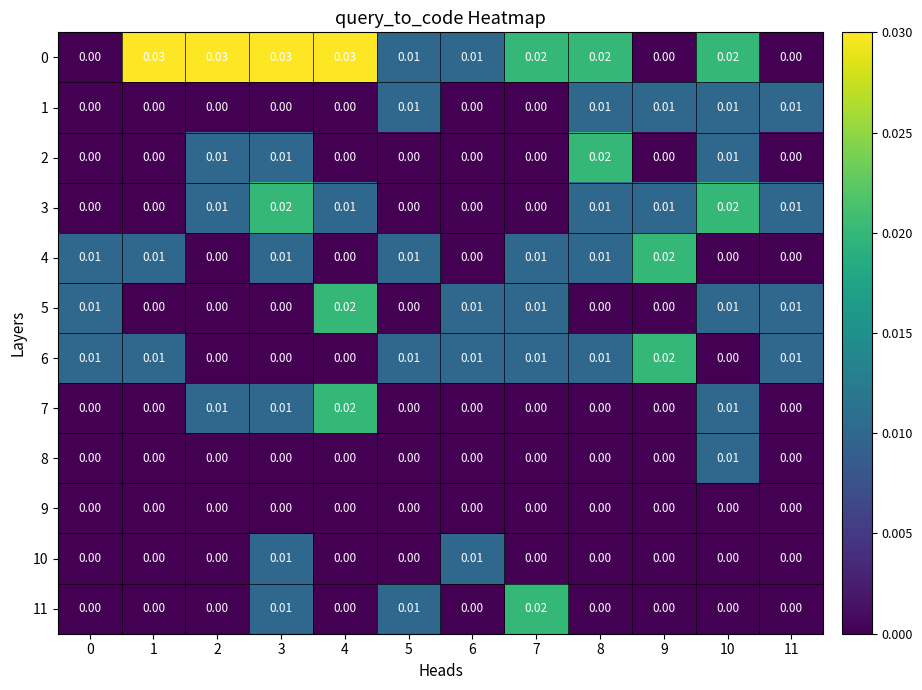

Reading left to right, what are all the values shown in this chart?

0: 0=0.0	1=0.0	2=0.0	3=0.0	4=0.0	5=0.0	6=0.0	7=0.0	8=0.0	9=0.0	10=0.0	11=0.0
1: 0=0.0	1=0.0	2=0.0	3=0.0	4=0.0	5=0.0	6=0.0	7=0.0	8=0.0	9=0.0	10=0.0	11=0.0
2: 0=0.0	1=0.0	2=0.0	3=0.0	4=0.0	5=0.0	6=0.0	7=0.0	8=0.0	9=0.0	10=0.0	11=0.0
3: 0=0.0	1=0.0	2=0.0	3=0.0	4=0.0	5=0.0	6=0.0	7=0.0	8=0.0	9=0.0	10=0.0	11=0.0
4: 0=0.0	1=0.0	2=0.0	3=0.0	4=0.0	5=0.0	6=0.0	7=0.0	8=0.0	9=0.0	10=0.0	11=0.0
5: 0=0.0	1=0.0	2=0.0	3=0.0	4=0.0	5=0.0	6=0.0	7=0.0	8=0.0	9=0.0	10=0.0	11=0.0
6: 0=0.0	1=0.0	2=0.0	3=0.0	4=0.0	5=0.0	6=0.0	7=0.0	8=0.0	9=0.0	10=0.0	11=0.0
7: 0=0.0	1=0.0	2=0.0	3=0.0	4=0.0	5=0.0	6=0.0	7=0.0	8=0.0	9=0.0	10=0.0	11=0.0
8: 0=0.0	1=0.0	2=0.0	3=0.0	4=0.0	5=0.0	6=0.0	7=0.0	8=0.0	9=0.0	10=0.0	11=0.0
9: 0=0.0	1=0.0	2=0.0	3=0.0	4=0.0	5=0.0	6=0.0	7=0.0	8=0.0	9=0.0	10=0.0	11=0.0
10: 0=0.0	1=0.0	2=0.0	3=0.0	4=0.0	5=0.0	6=0.0	7=0.0	8=0.0	9=0.0	10=0.0	11=0.0
11: 0=0.0	1=0.0	2=0.0	3=0.0	4=0.0	5=0.0	6=0.0	7=0.0	8=0.0	9=0.0	10=0.0	11=0.0